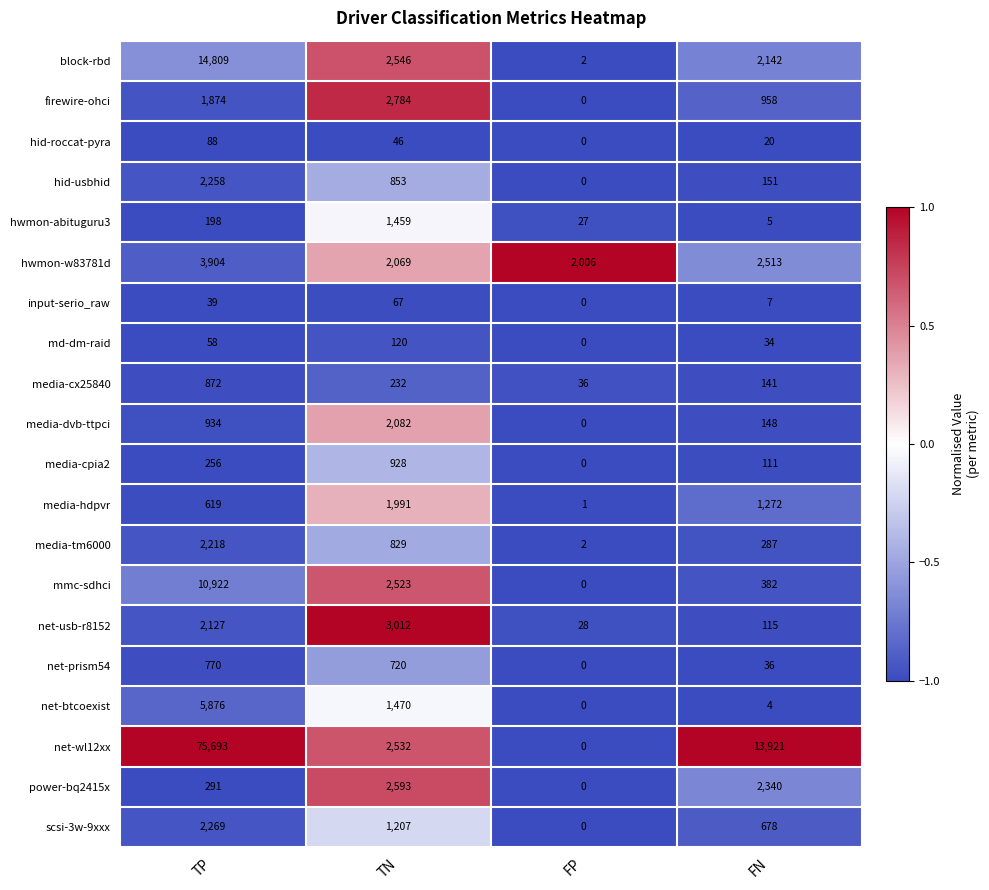

Read the net-btcoexist value at TP, to the nearest 50.

5900